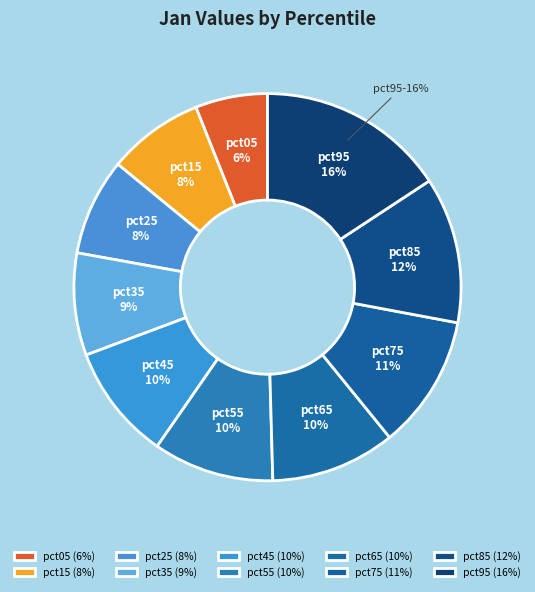

What percentage is NOT represented by pct45?

90.3%